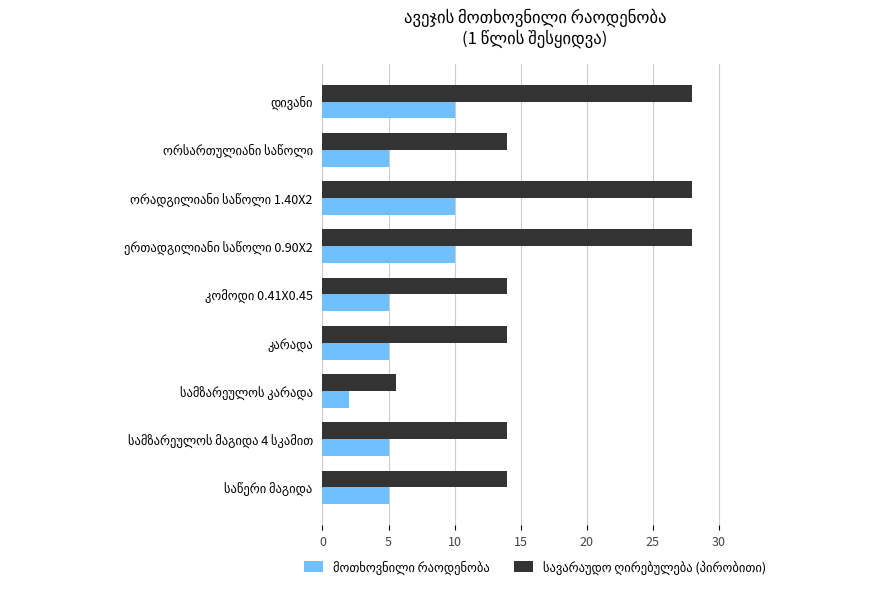

What is the smallest value displayed?

2.0